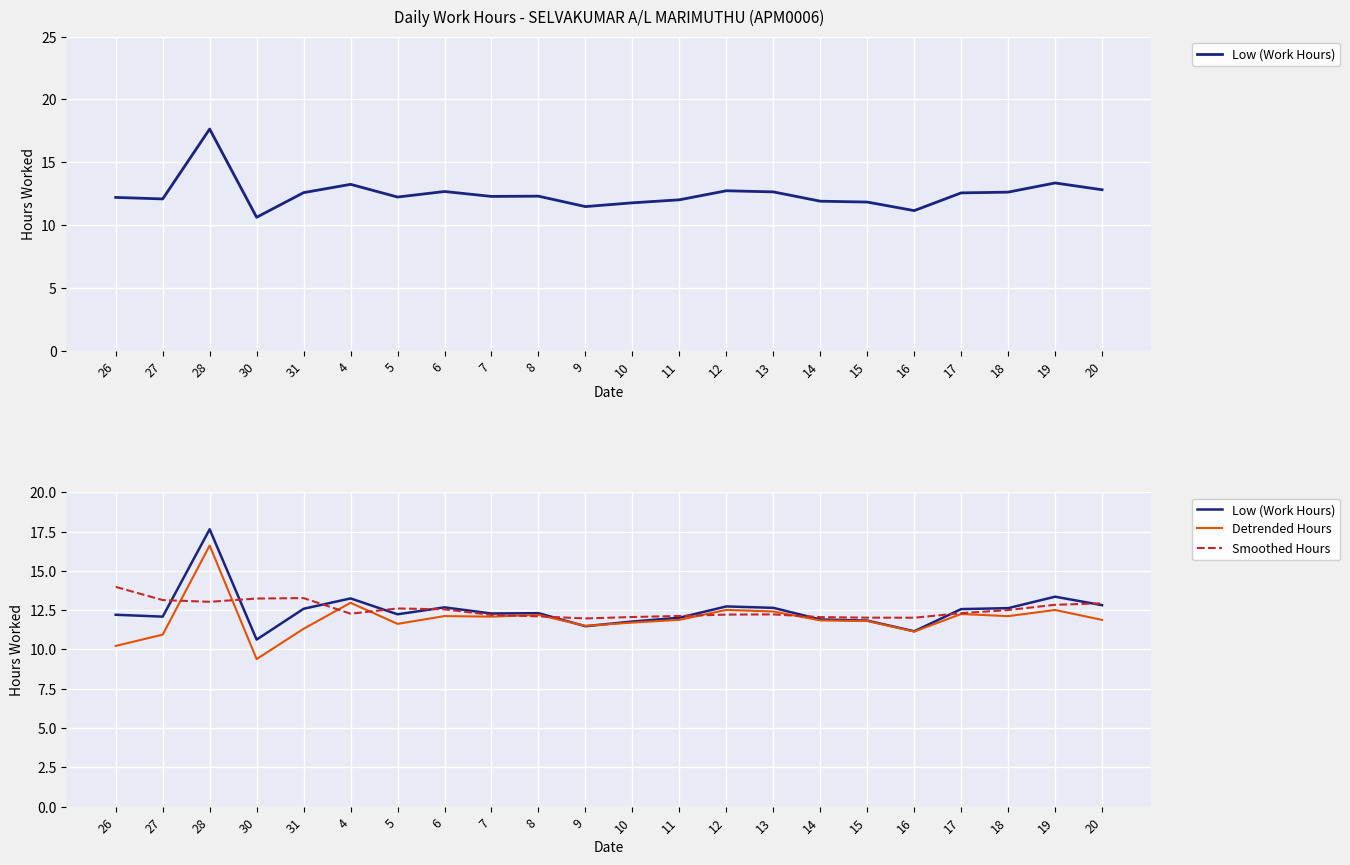

Which series has the largest total across all categories?

Smoothed Hours